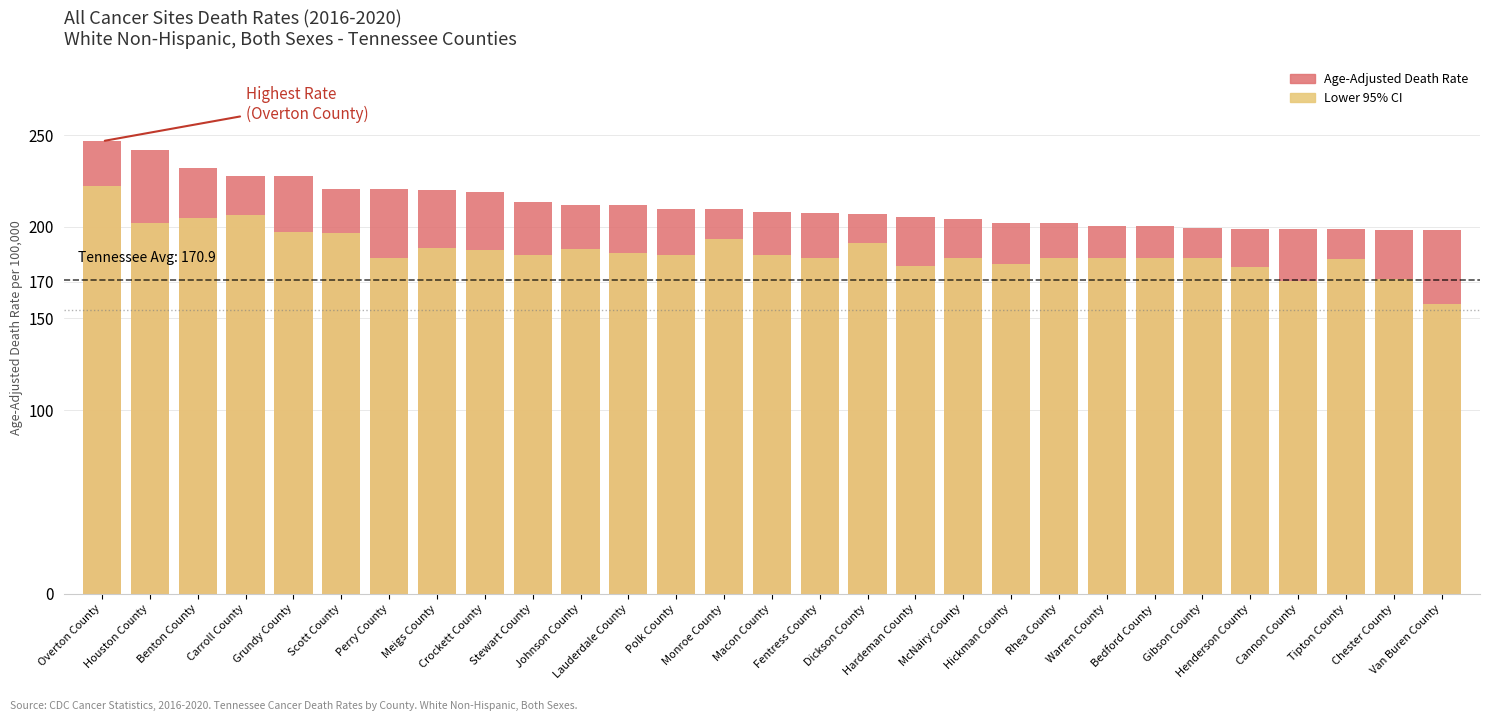

Rank the series by their average value, from lowest to highest.

Lower 95% CI, Age-Adjusted Death Rate